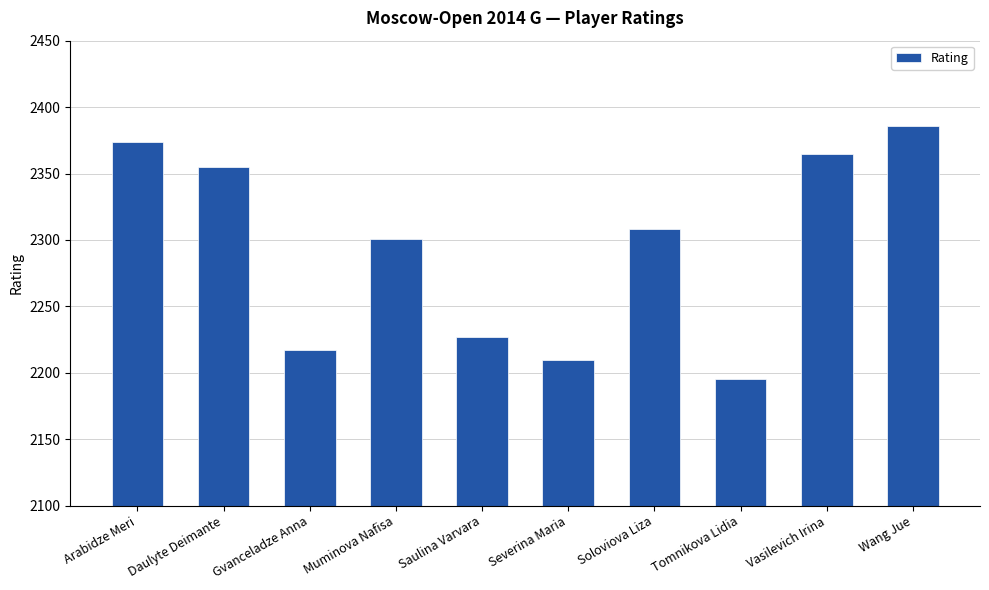

List the labels in order of value, smallest first.

Tomnikova Lidia, Severina Maria, Gvanceladze Anna, Saulina Varvara, Muminova Nafisa, Soloviova Liza, Daulyte Deimante, Vasilevich Irina, Arabidze Meri, Wang Jue